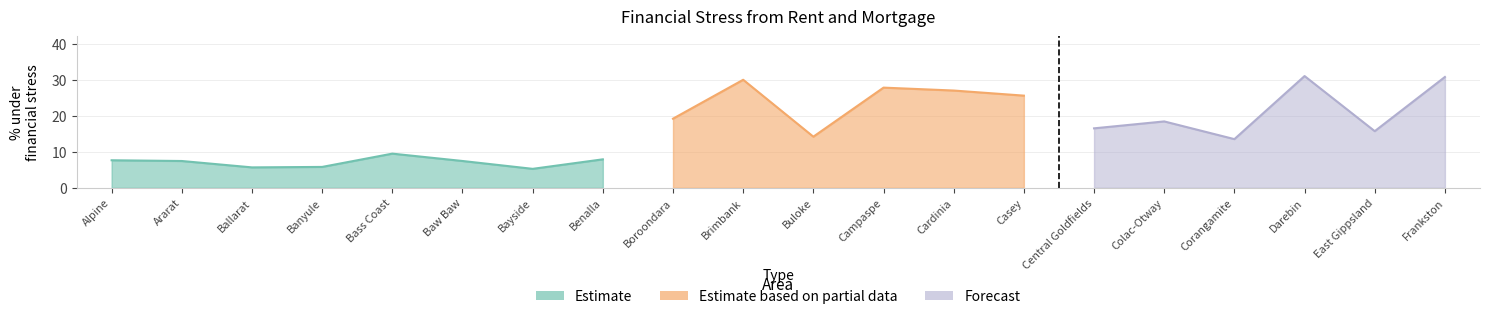

How many lines are shown in the chart?

3